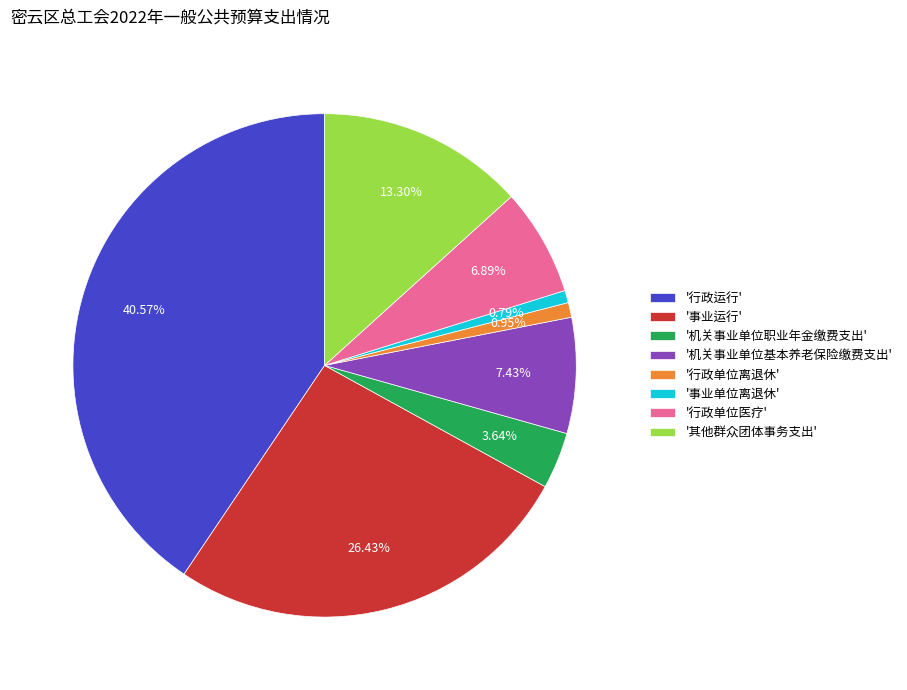

Which slice is the largest?

'行政运行'